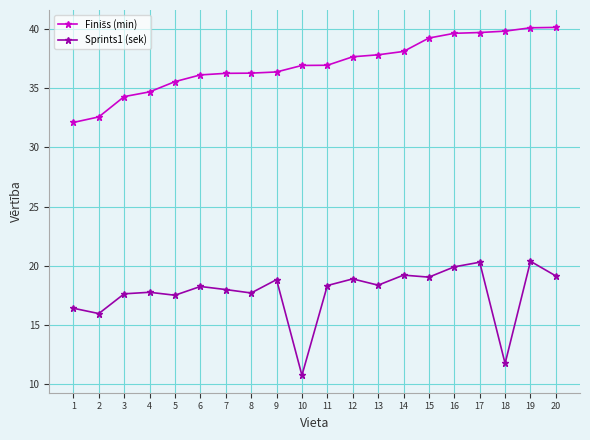

What is the average value of the Sprints1 (sek) series?

17.7